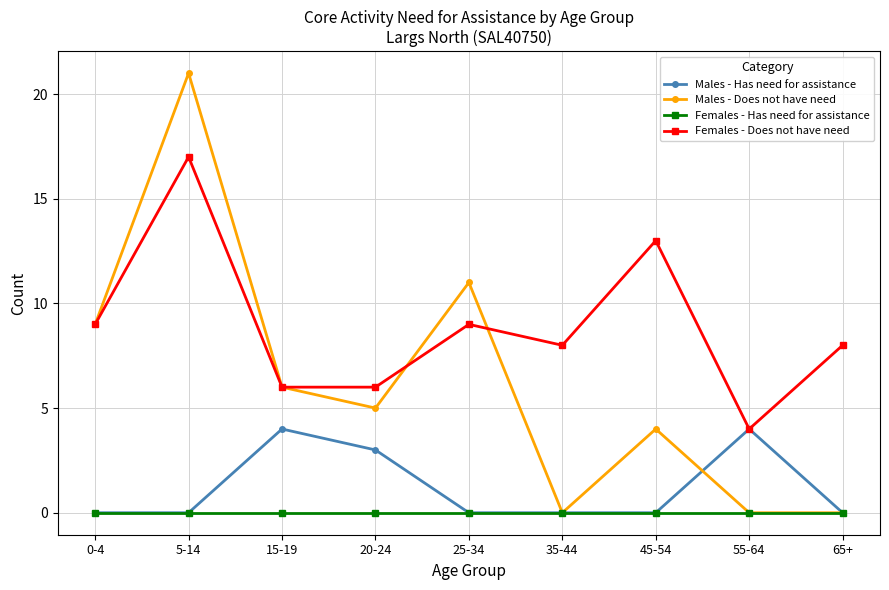

The Females - Does not have need series shows 6 at 20-24. True or false?

True